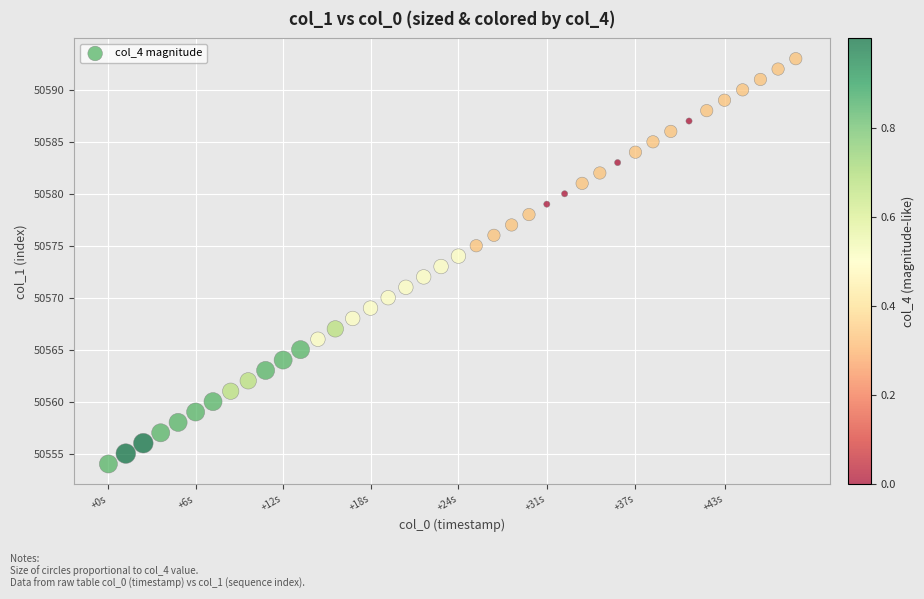

What is the range of Y values (max minus min)?

39